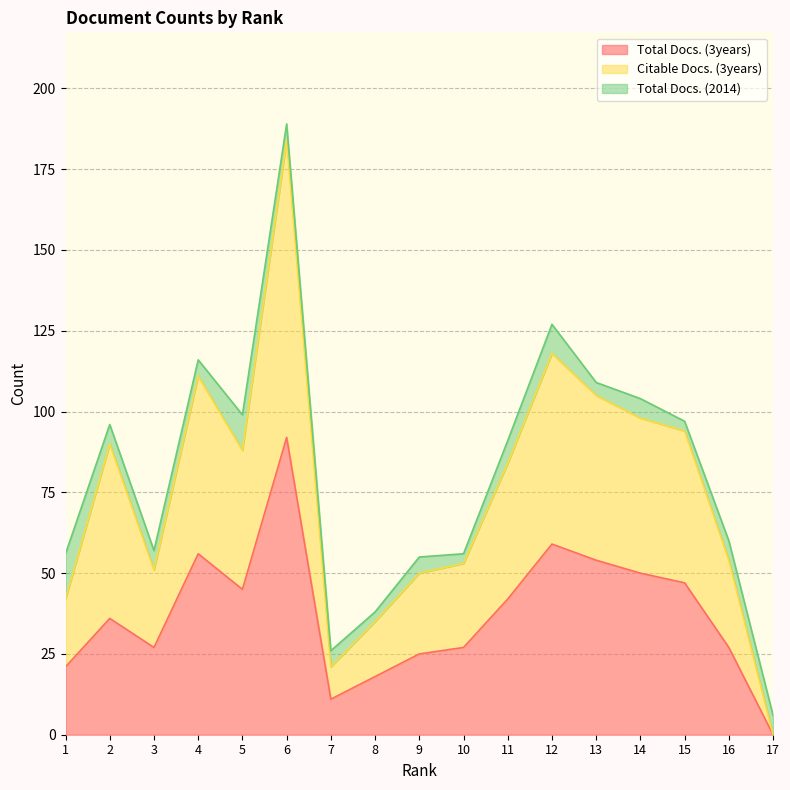

What are all the series names shown in the legend?

Total Docs. (3years), Citable Docs. (3years), Total Docs. (2014)